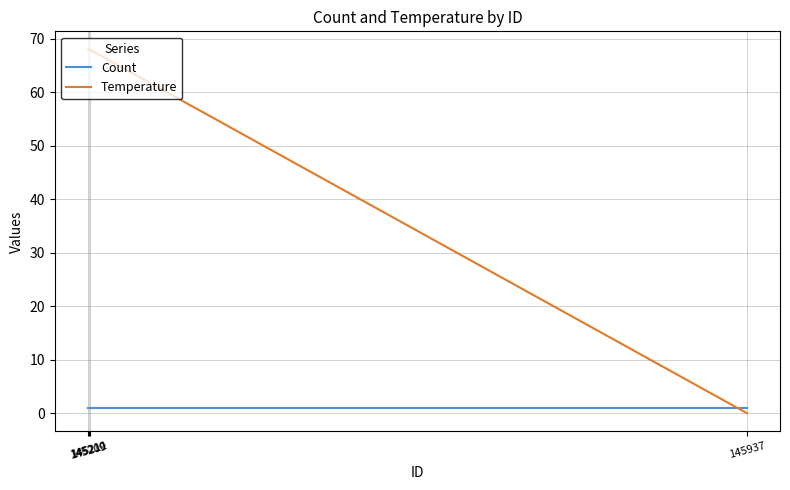

How many times do Temperature and Count cross each other?

1